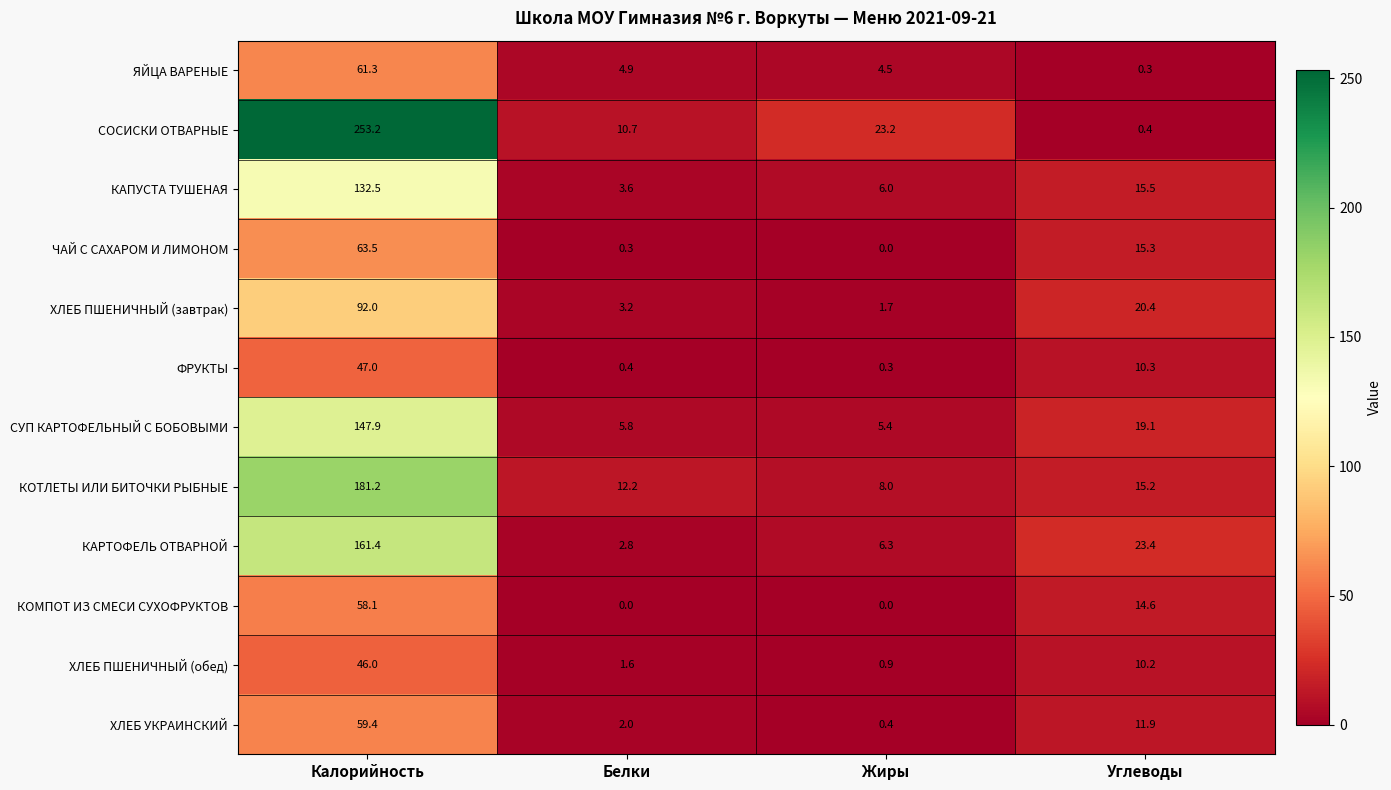

Which series has the largest total across all categories?

СОСИСКИ ОТВАРНЫЕ